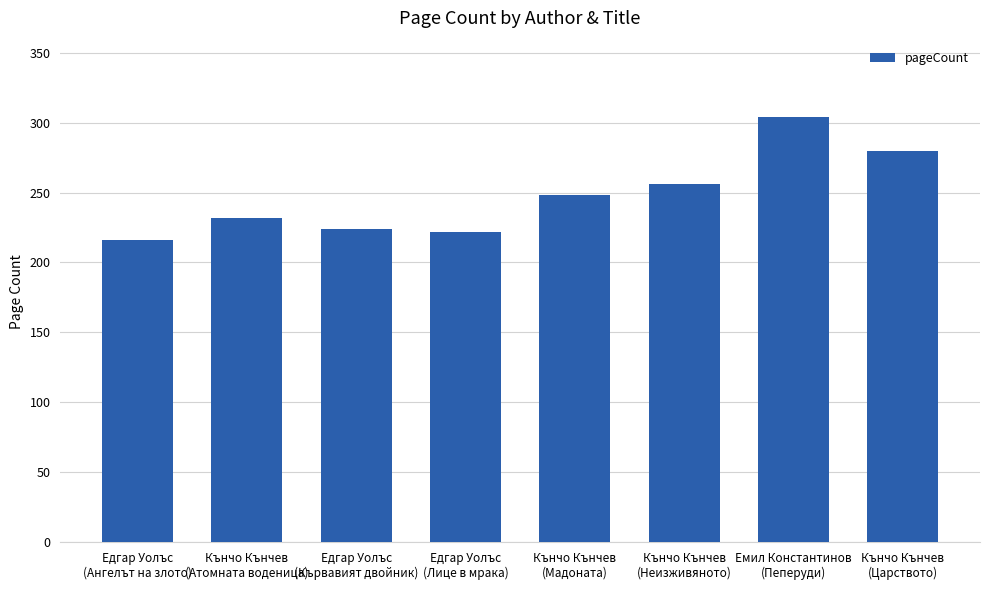

True or false: the data shows 224 at Едгар Уолъс
(Кървавият двойник).

True